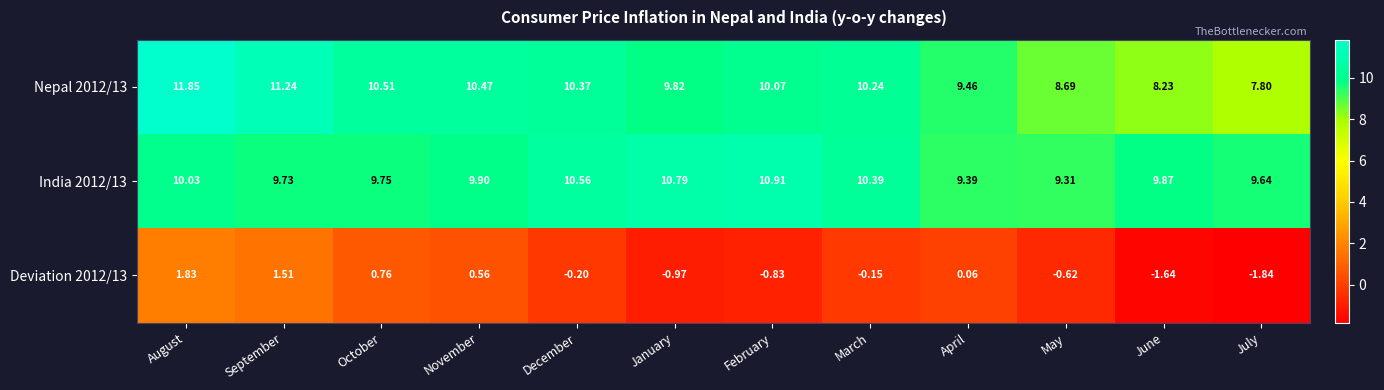

Where does the Nepal 2012/13 series first go above 10?

August